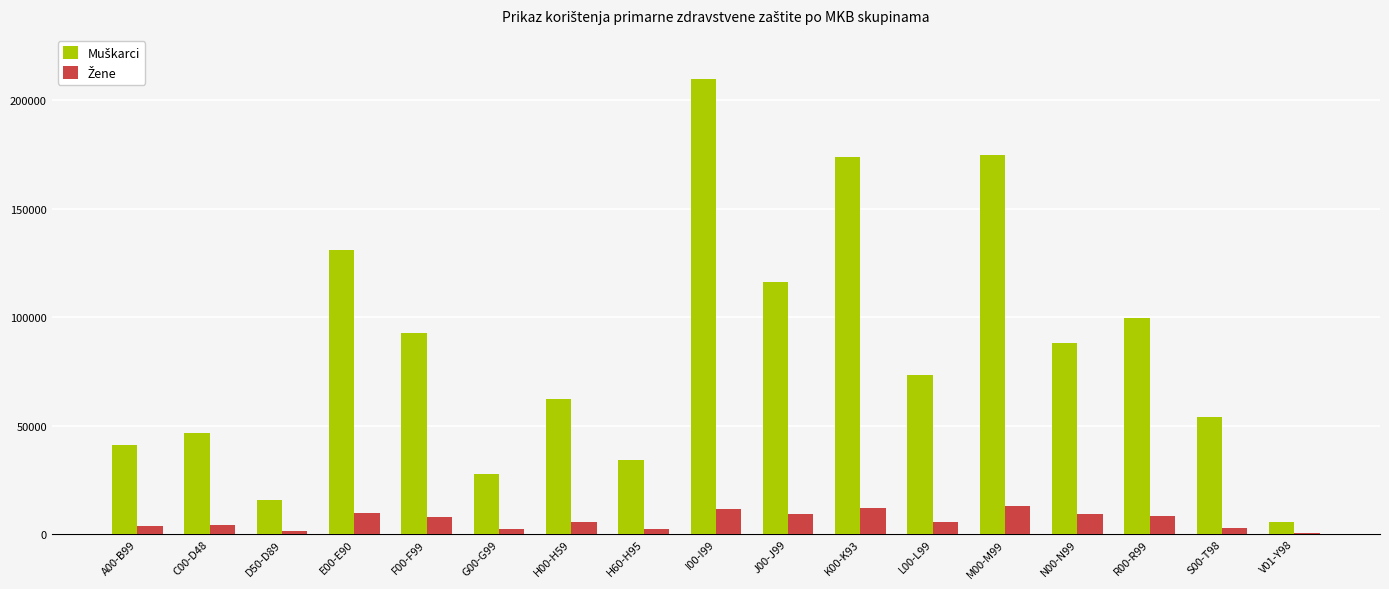

The Muškarci series shows 131057 at E00-E90. True or false?

True